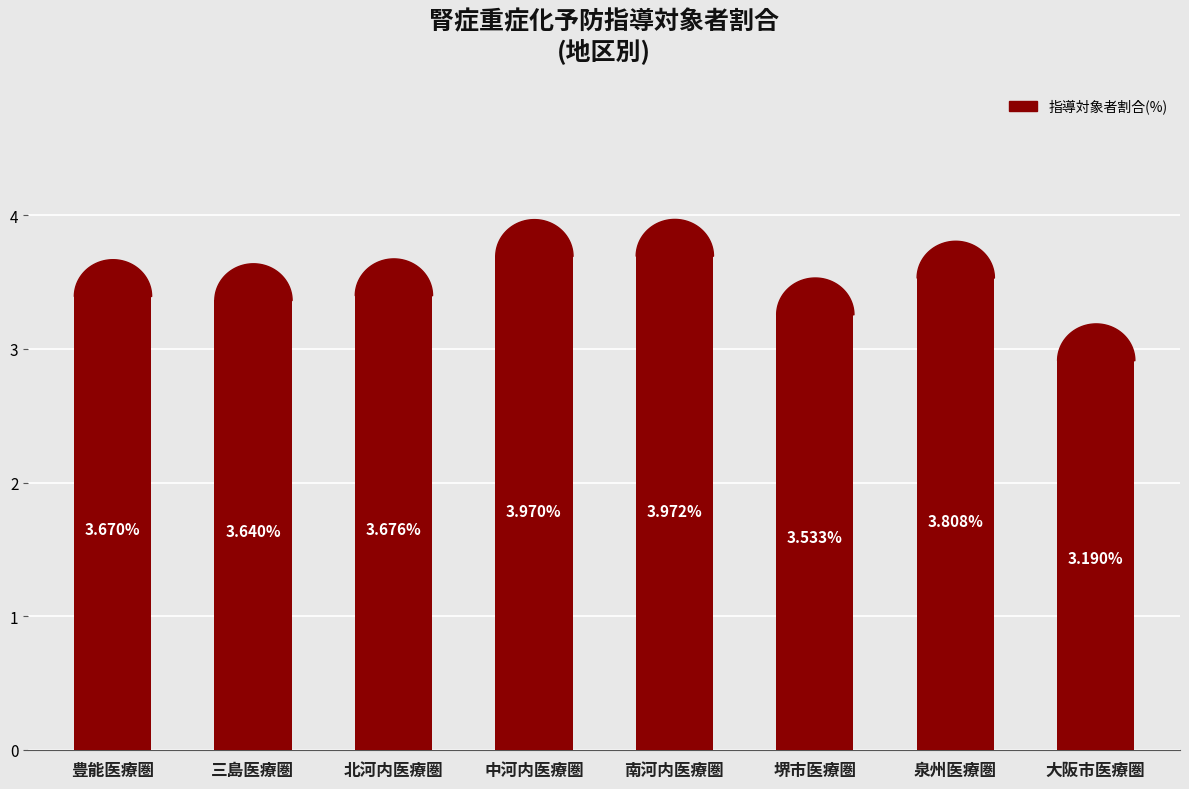

What is the label of the 5th point from the right?

中河内医療圏